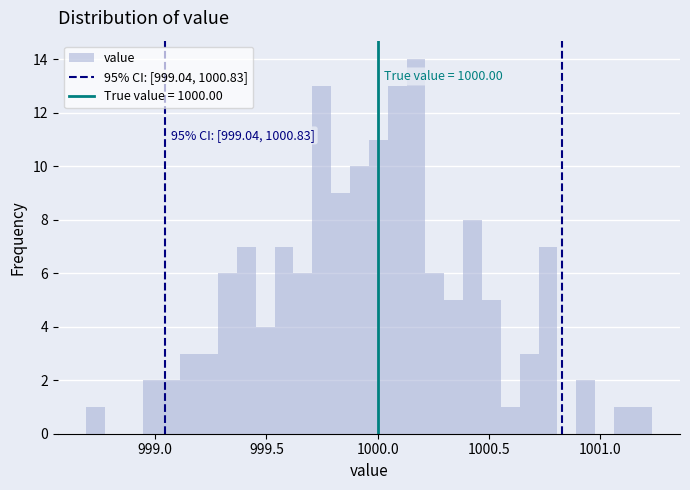

Around what value on the x-axis is the tallest bar? Give the approximate position of its centre, as read against the axis.

1000.15